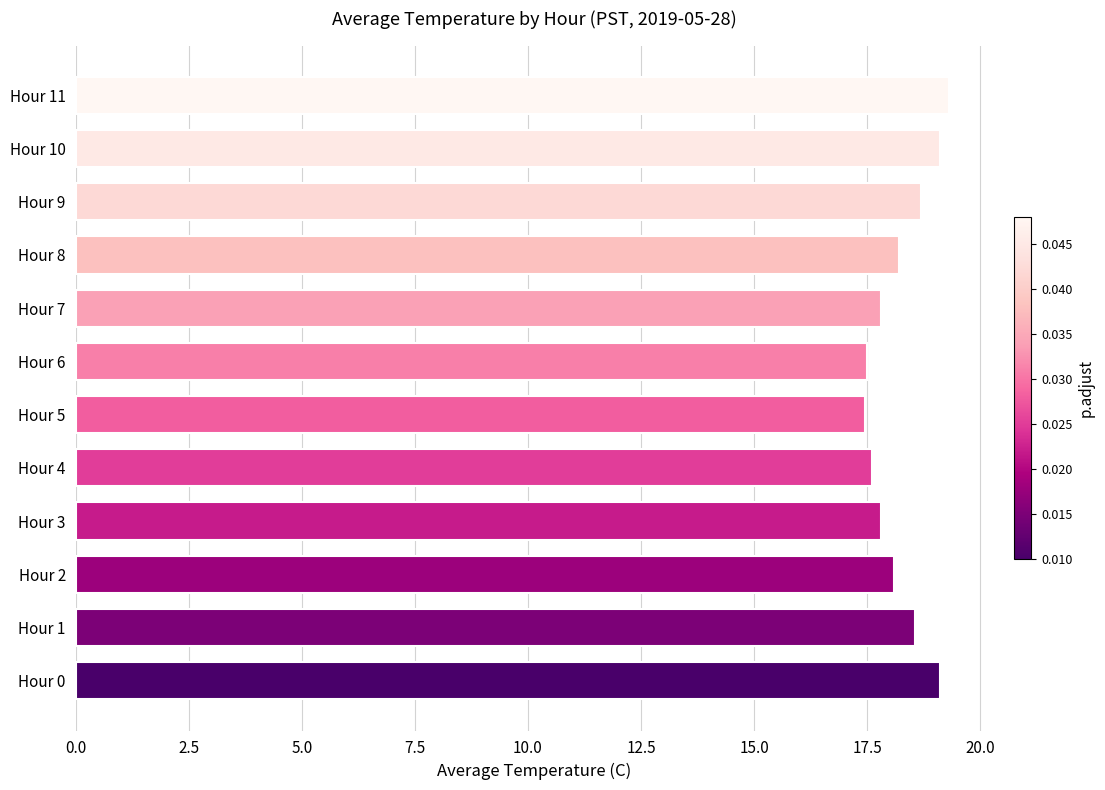

True or false: the data shows 17.6 at Hour 4.

True